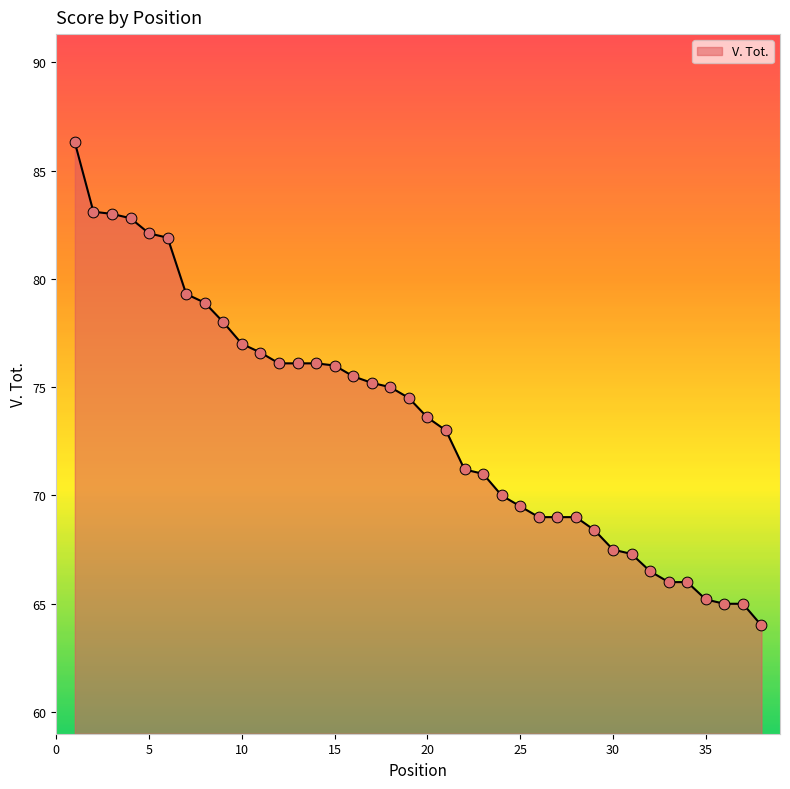

What is the smallest value displayed?

64.0